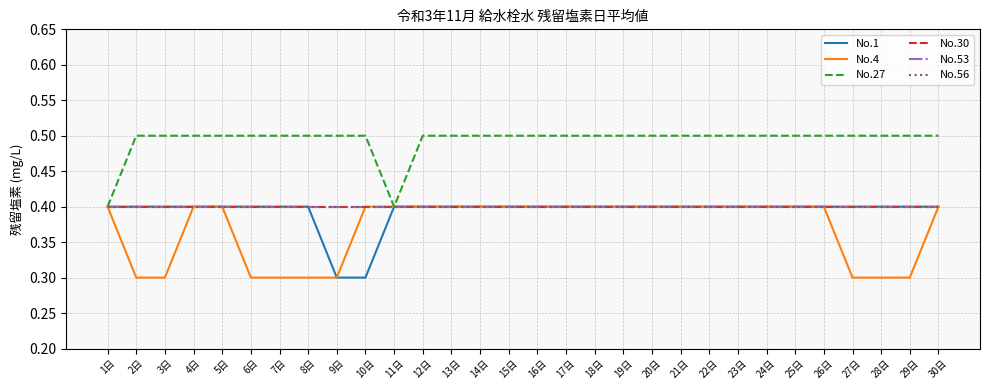

Does the chart have visible grid lines?

Yes